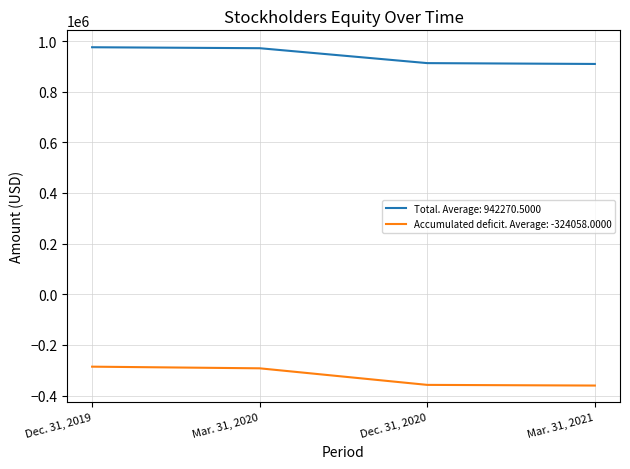

What is the highest value of the Accumulated deficit. Average: -324058.0000 series?

-285789